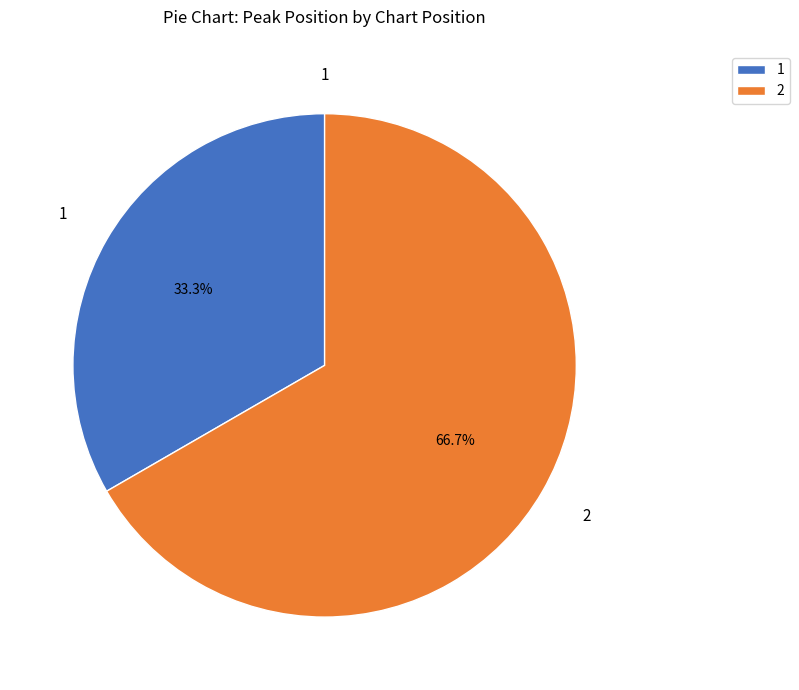

Which slice is the largest?

2